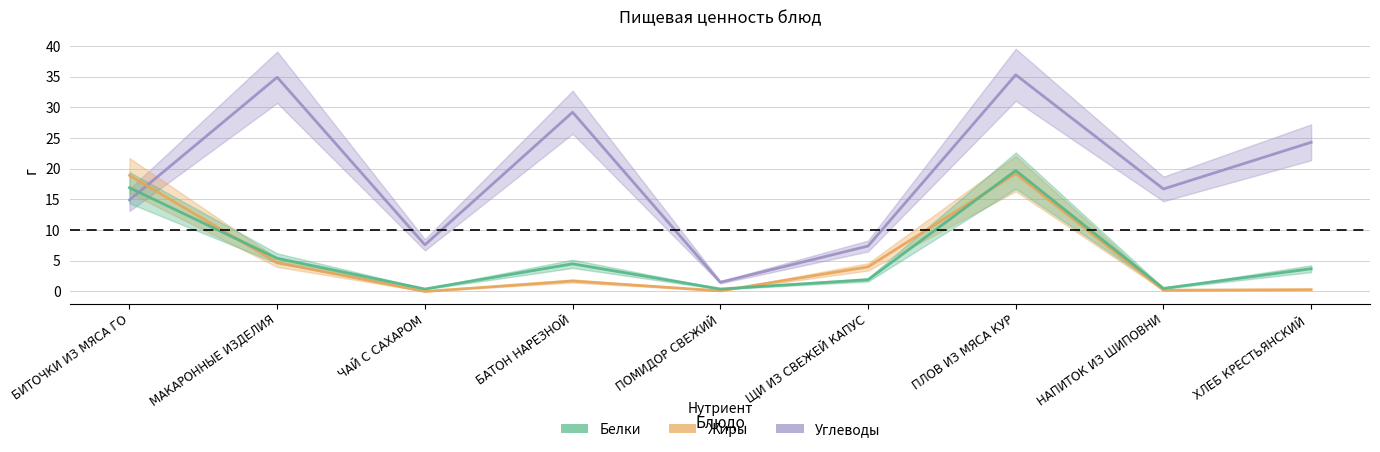

The Жиры series shows 27.6 at ПЛОВ ИЗ МЯСА КУР. True or false?

False